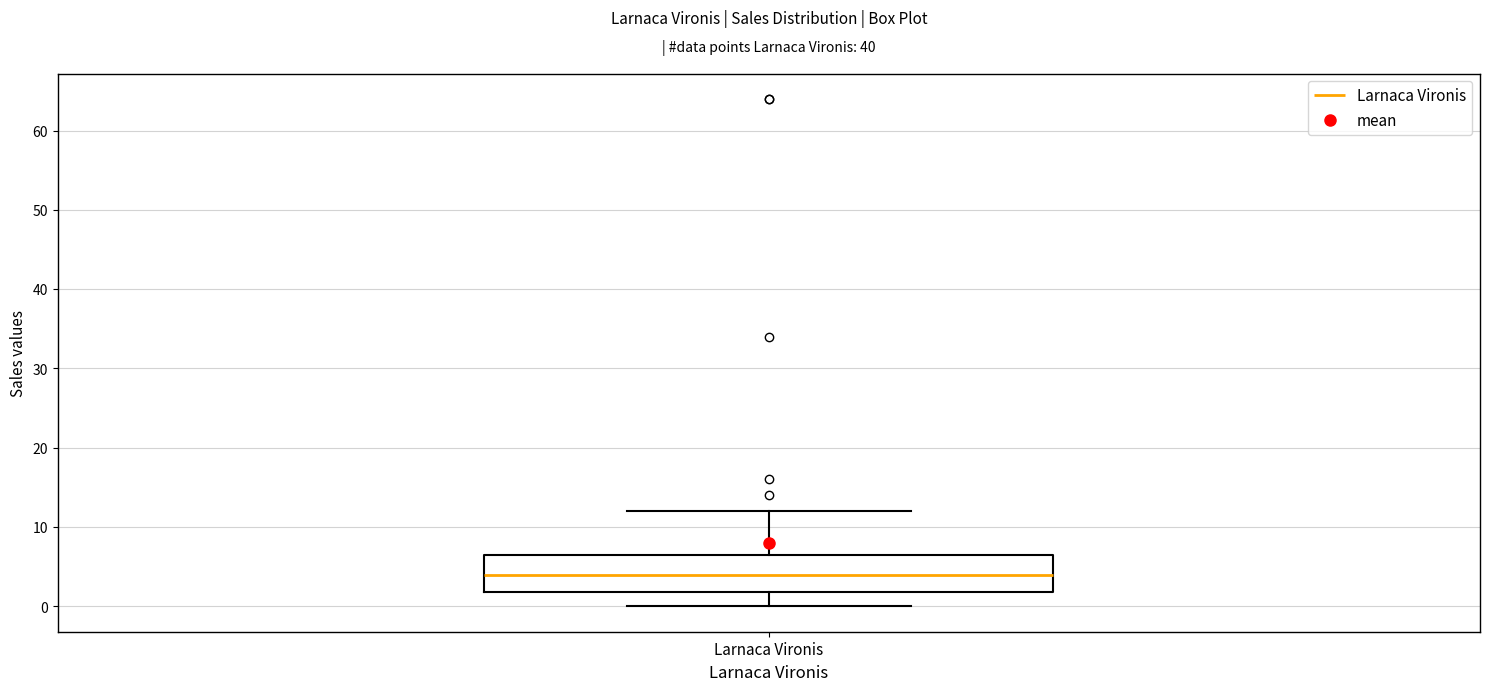

Where is the upper edge of the box for Larnaca Vironis on the y-axis? The values are not printed on the chart, so give them approximately, as read against the axis.

7